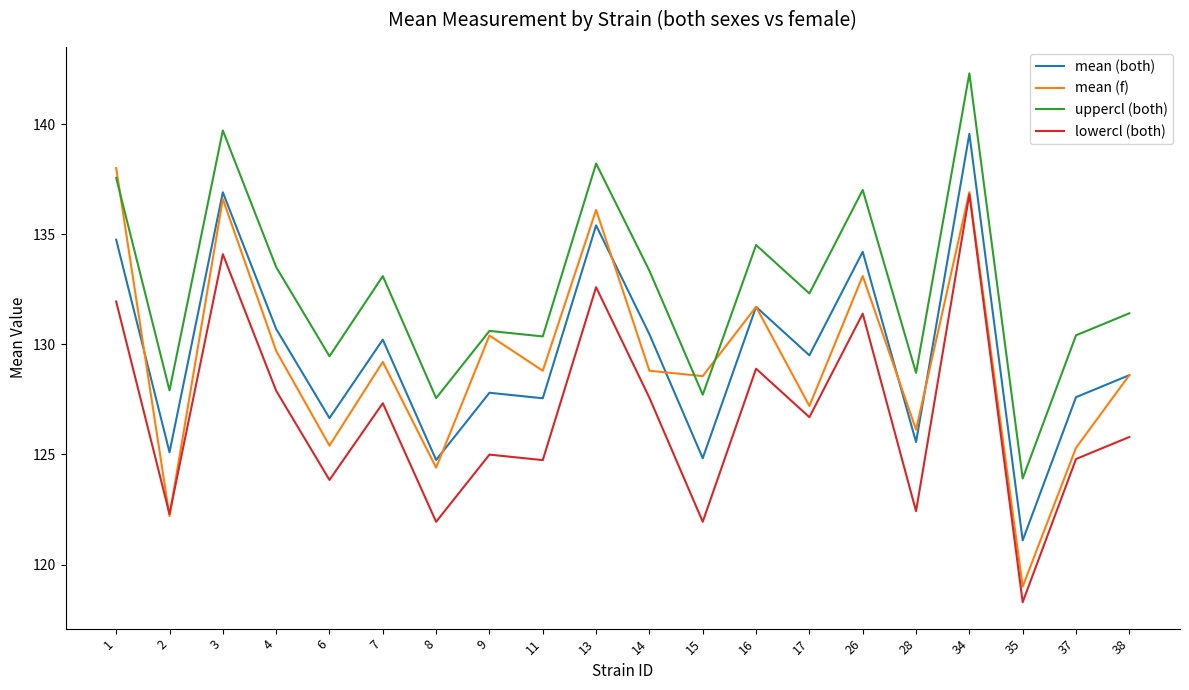

What is the maximum value shown in the chart?

142.3